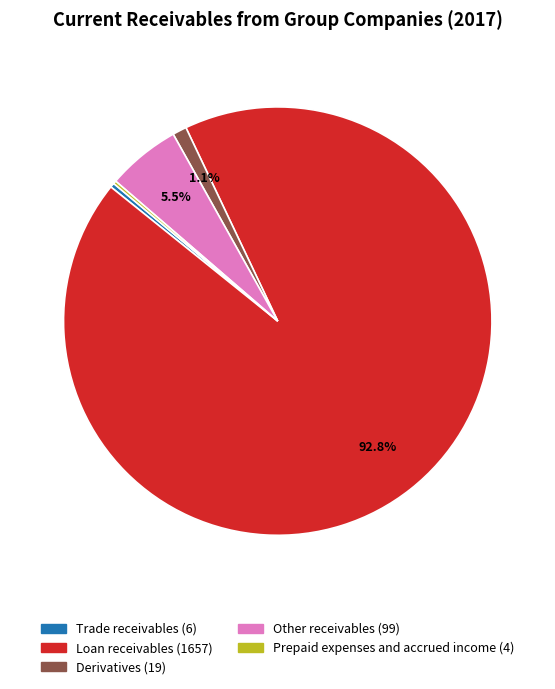

Which category has the biggest portion of the pie?

Loan receivables